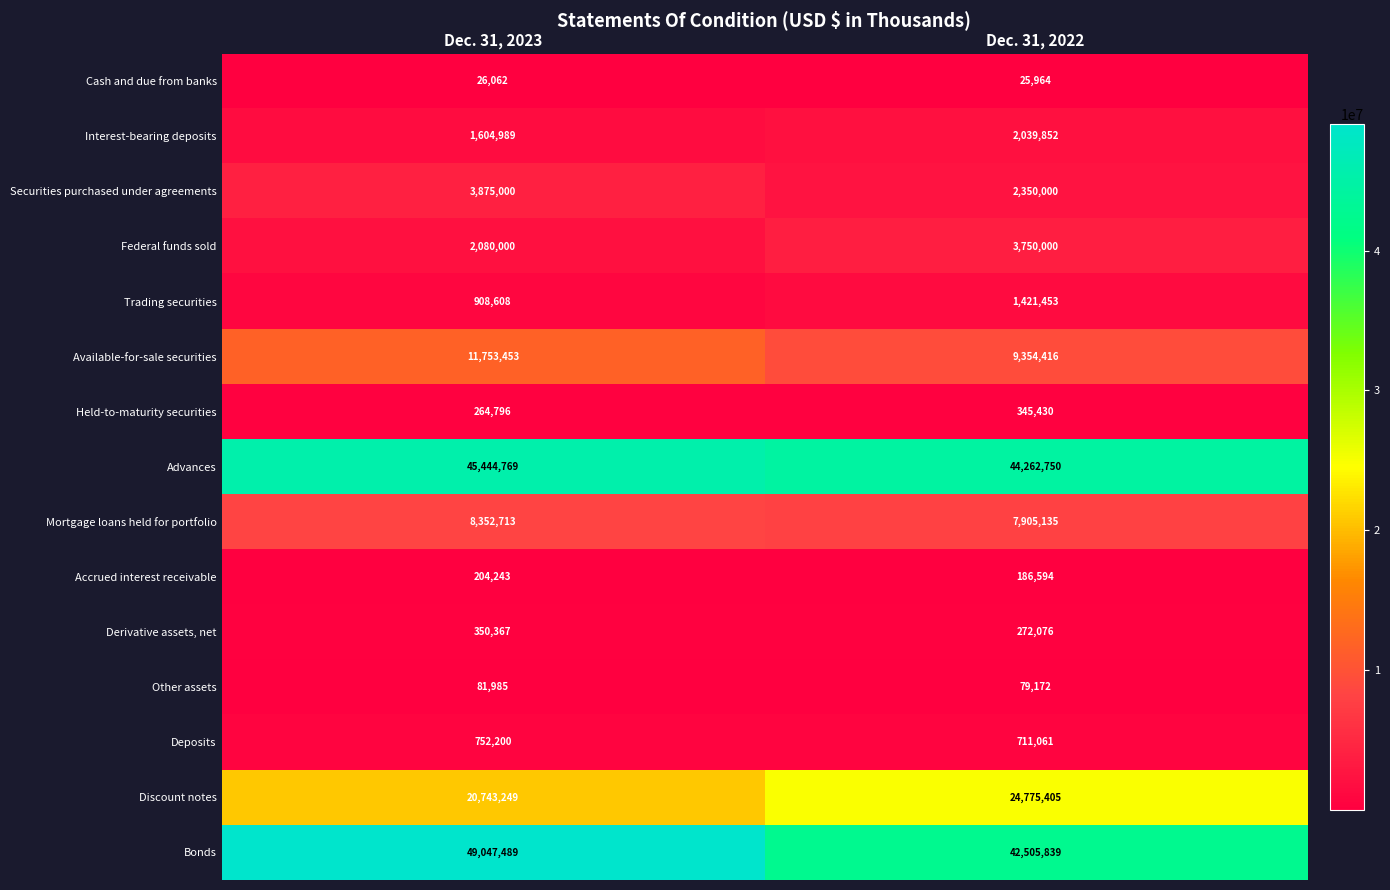

What is the maximum value shown in the chart?

49047489